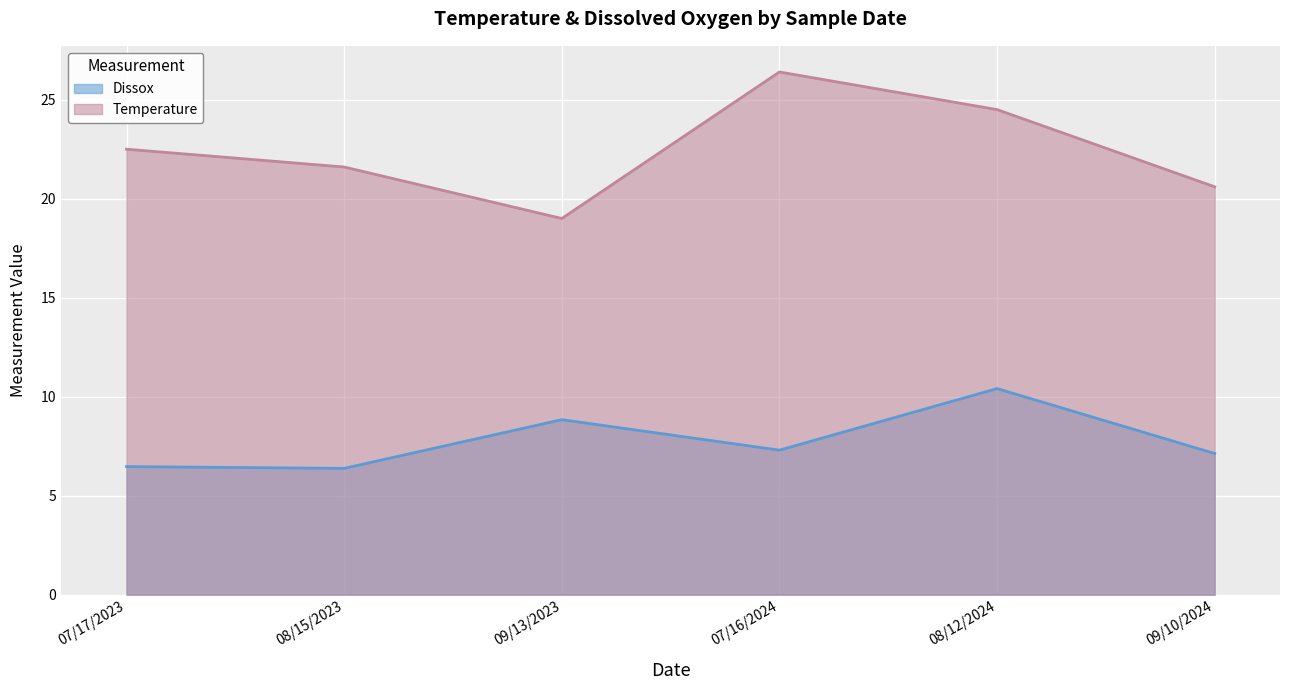

Where is the first local maximum for Temperature?

07/16/2024